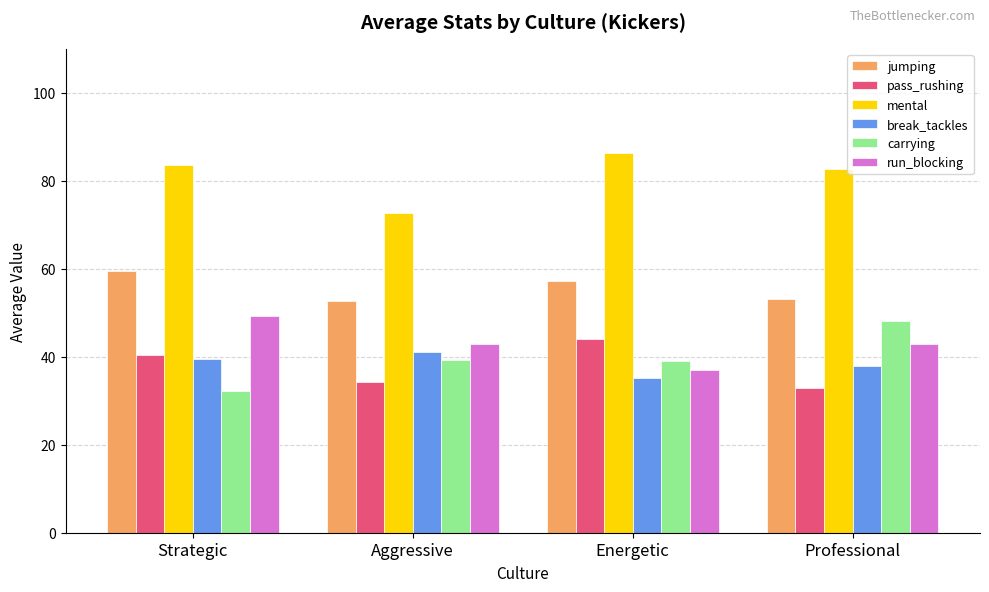

At how many categories does at least one series exceed 60?

4